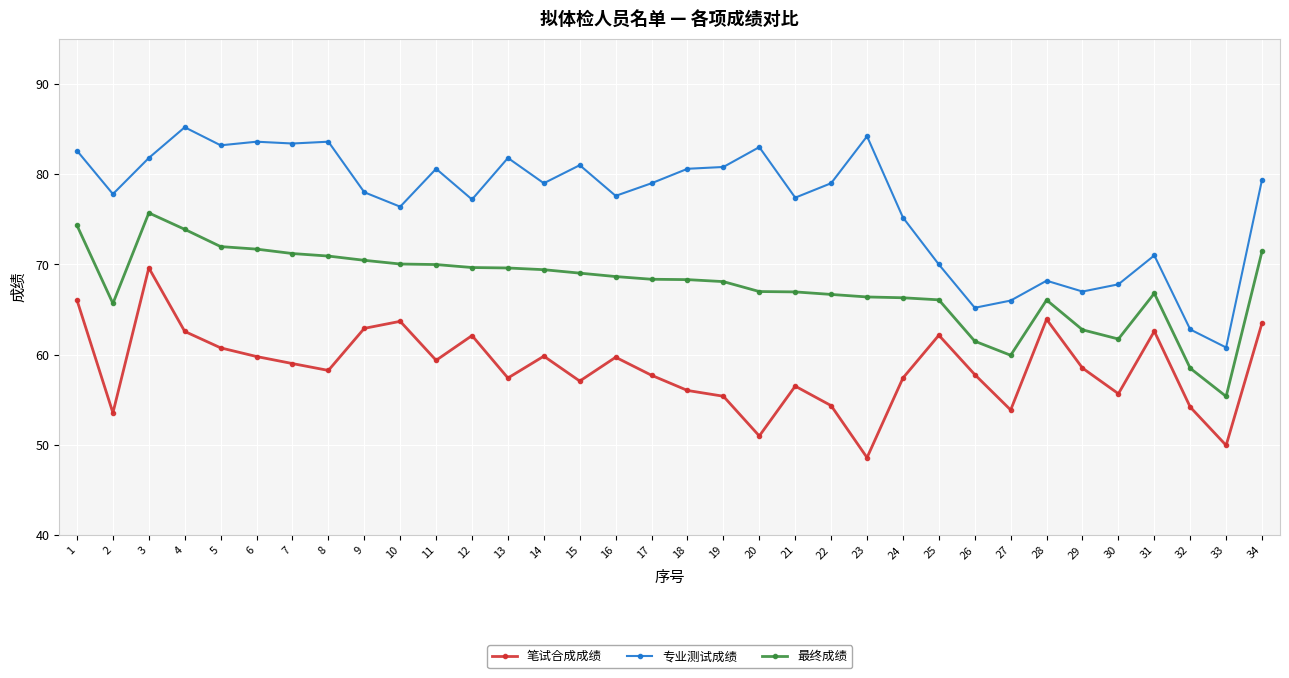

What value does the 最终成绩 series have at 11?

70.0